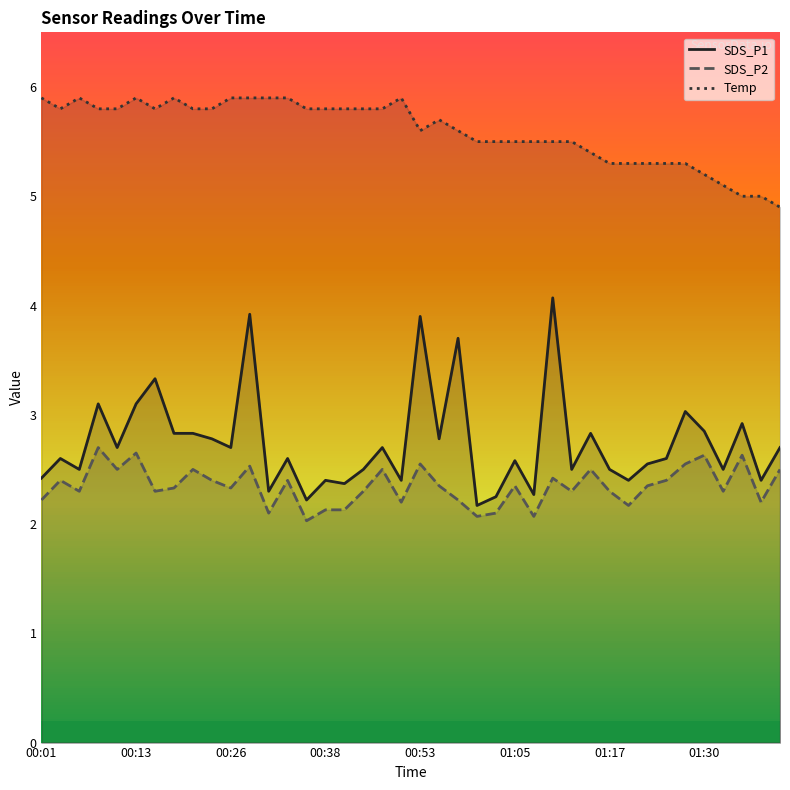

Which series has the largest total across all categories?

Temp